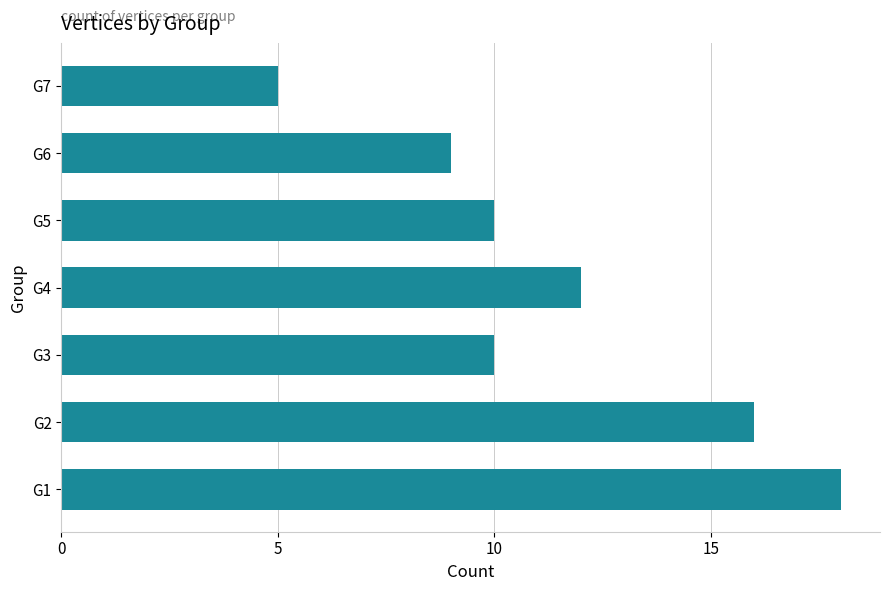

What is the smallest value displayed?

5